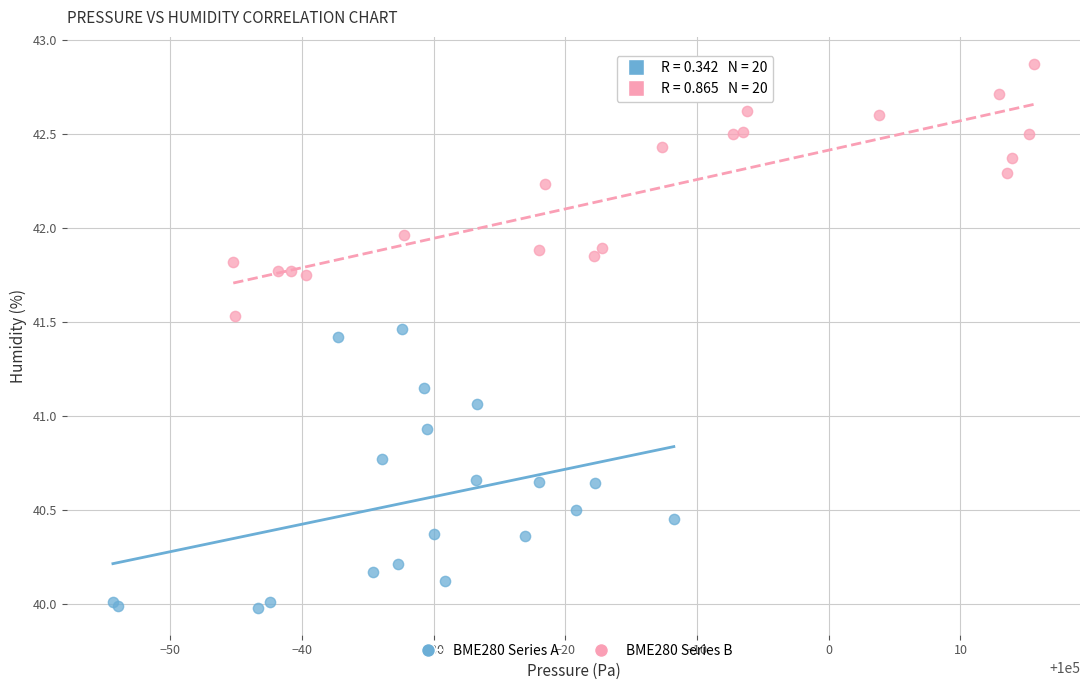

Which series has the largest Y range (max minus min)?

BME280 Series A